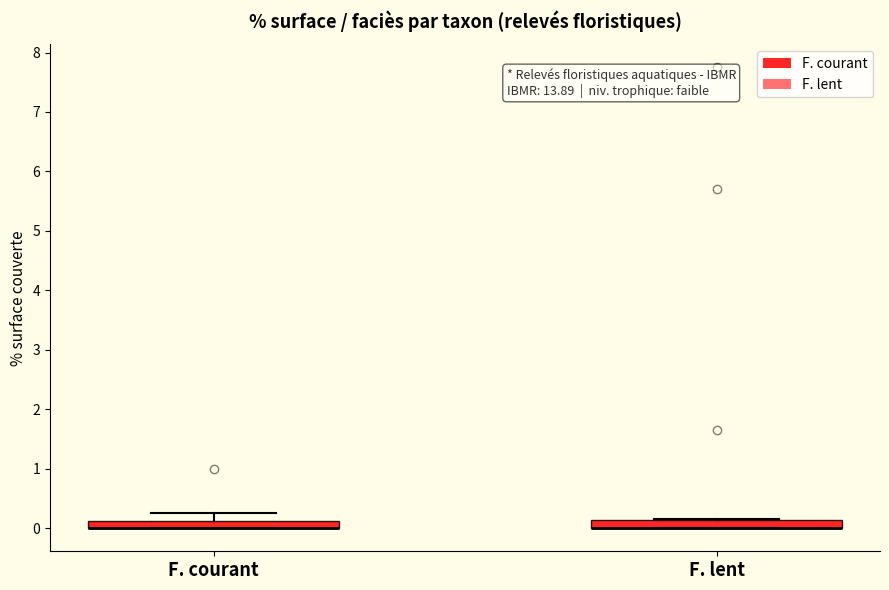

Where is the upper edge of the box for F. lent on the y-axis? The values are not printed on the chart, so give them approximately, as read against the axis.

0.1